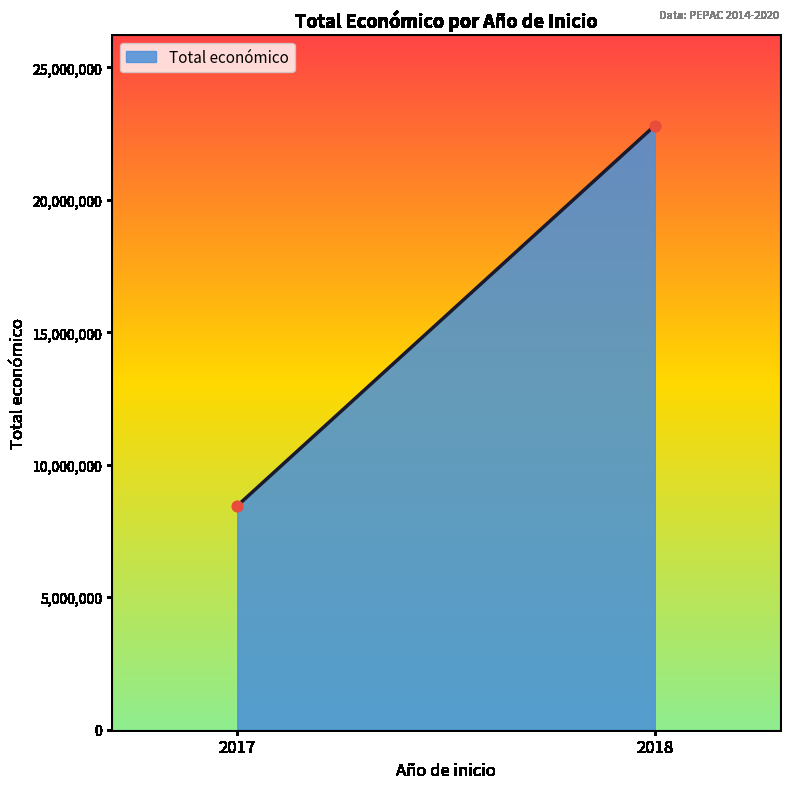

What is the average Y value?

15626970